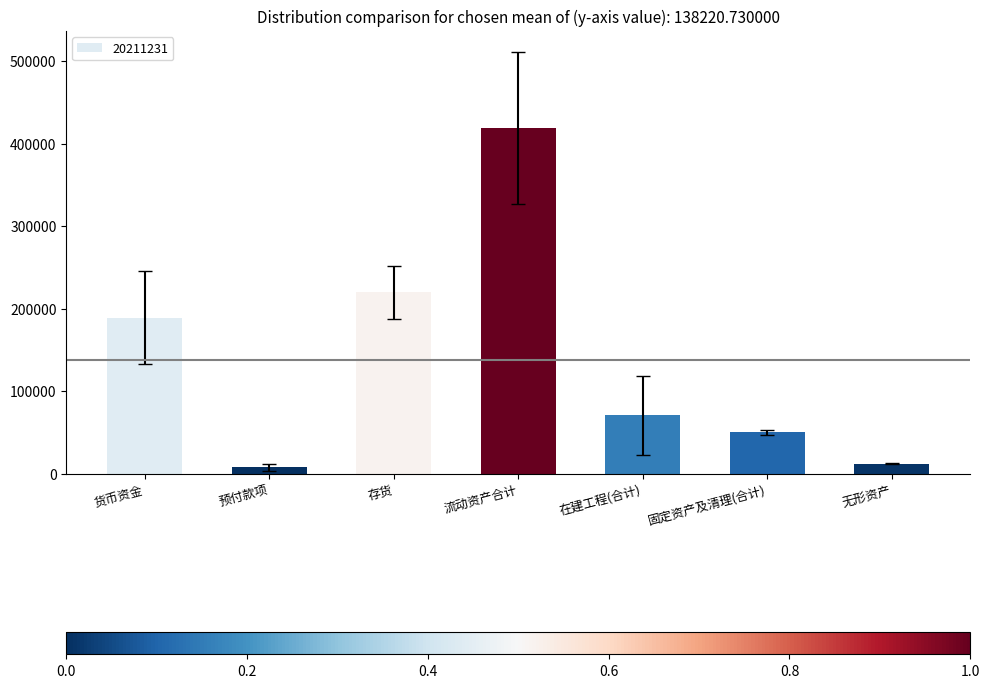

Are the bars grouped side by side (vs. stacked)?

No